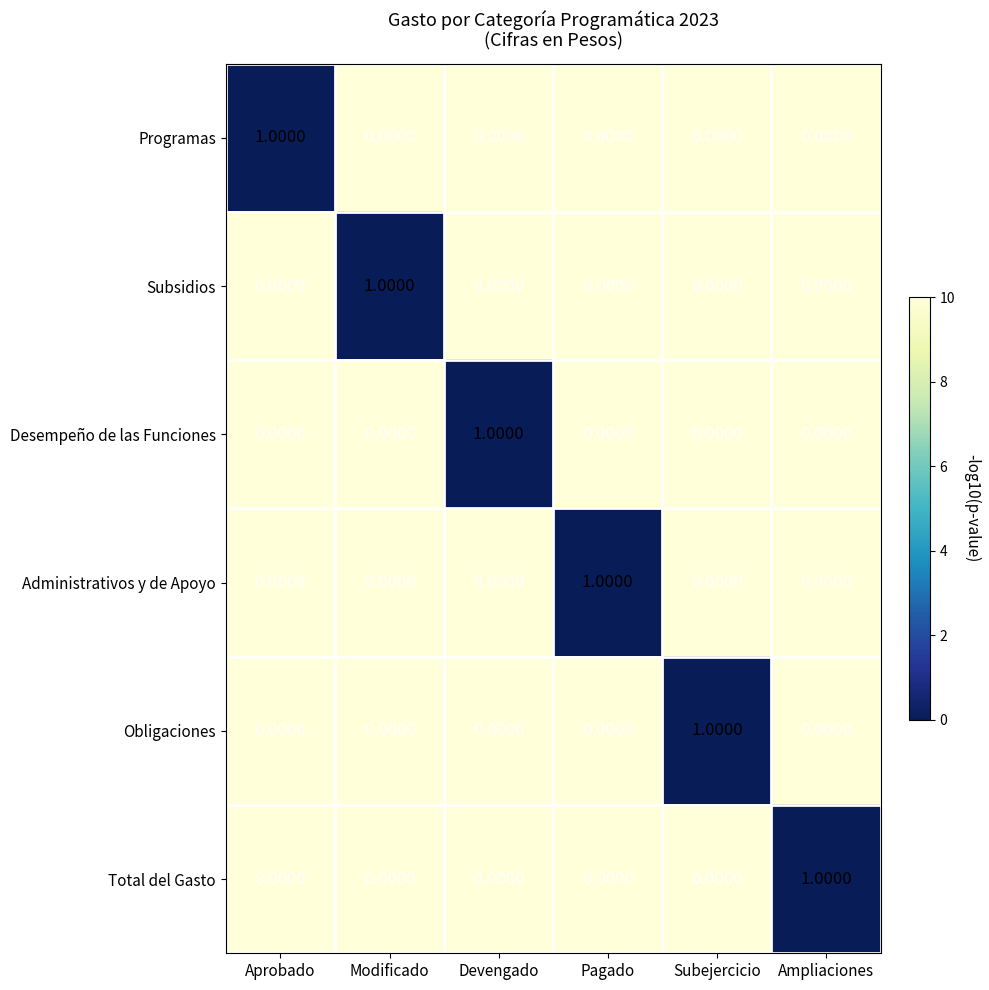

What is the difference between the highest and lowest values at Pagado?

1